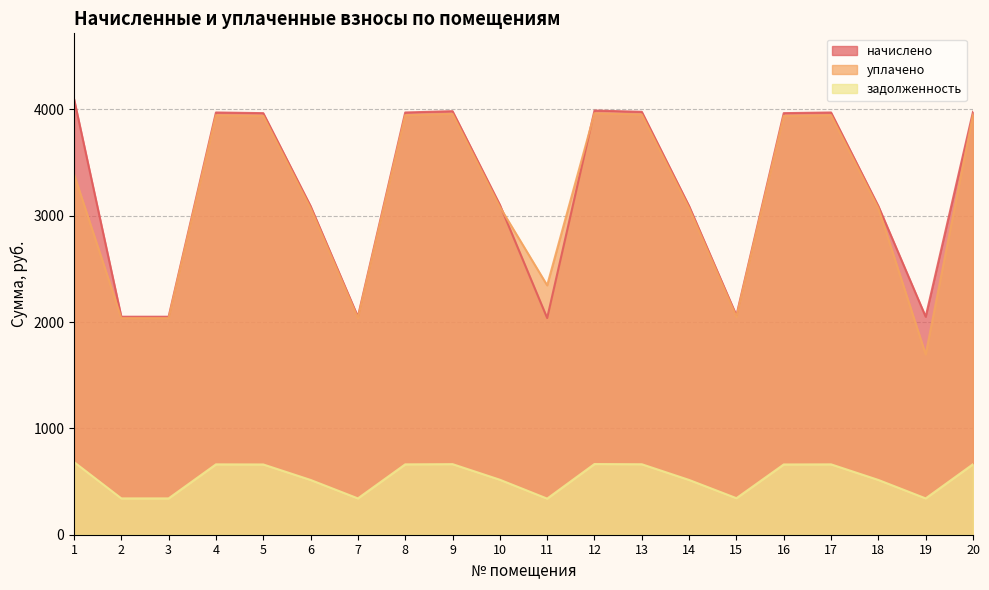

At how many categories does at least one series exceed 846?

20